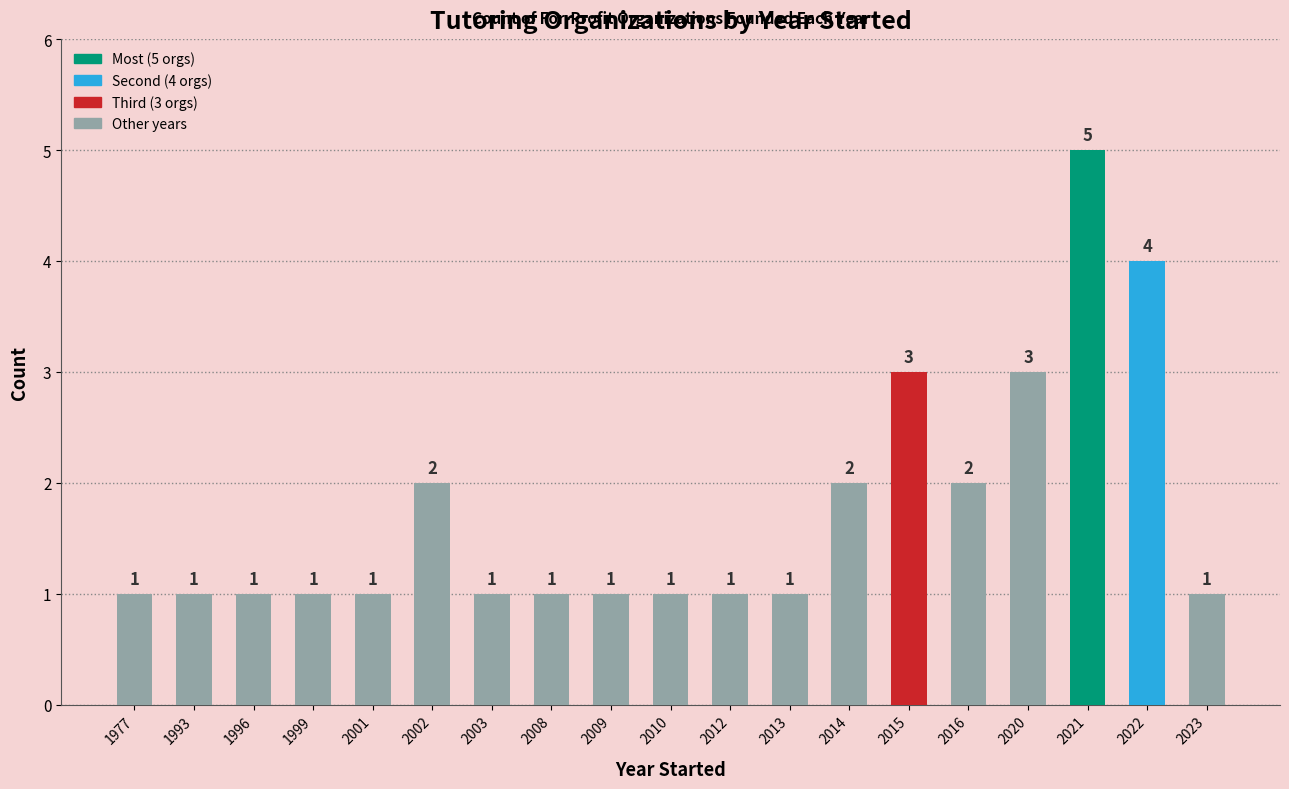

Count the values in the range 1 to 2.

15